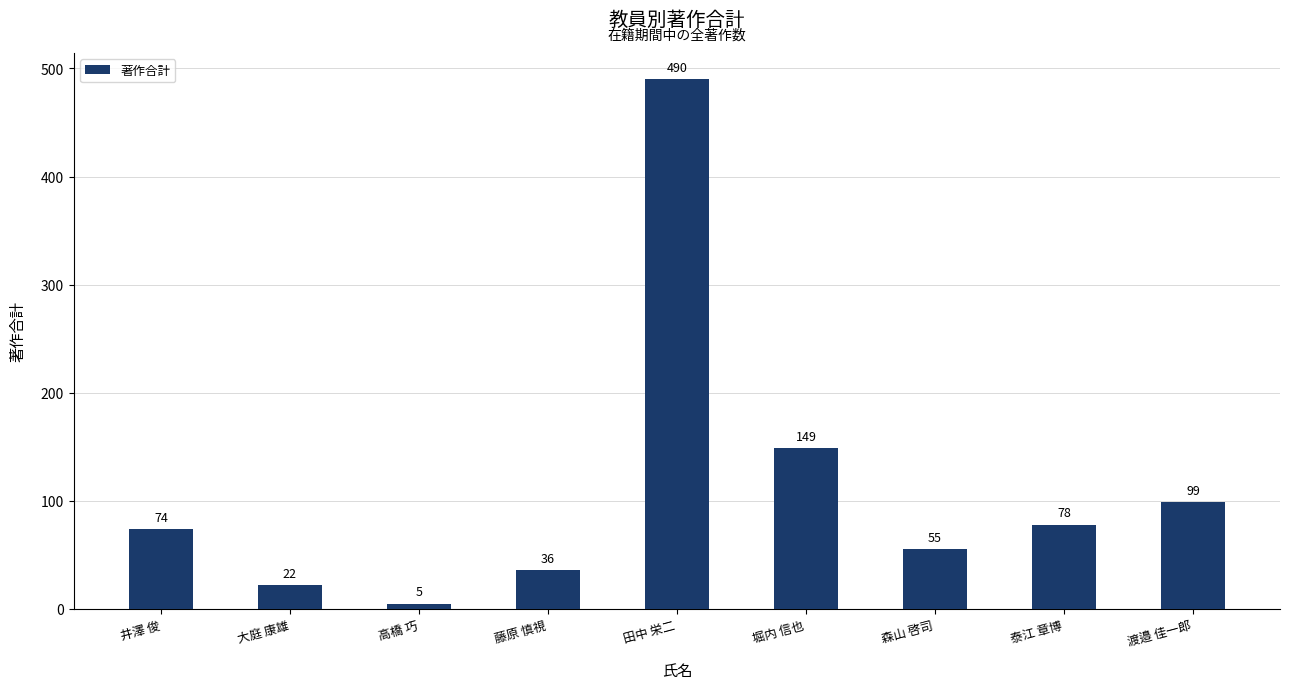

Where is the data nearest to the value 247?

堀内 信也